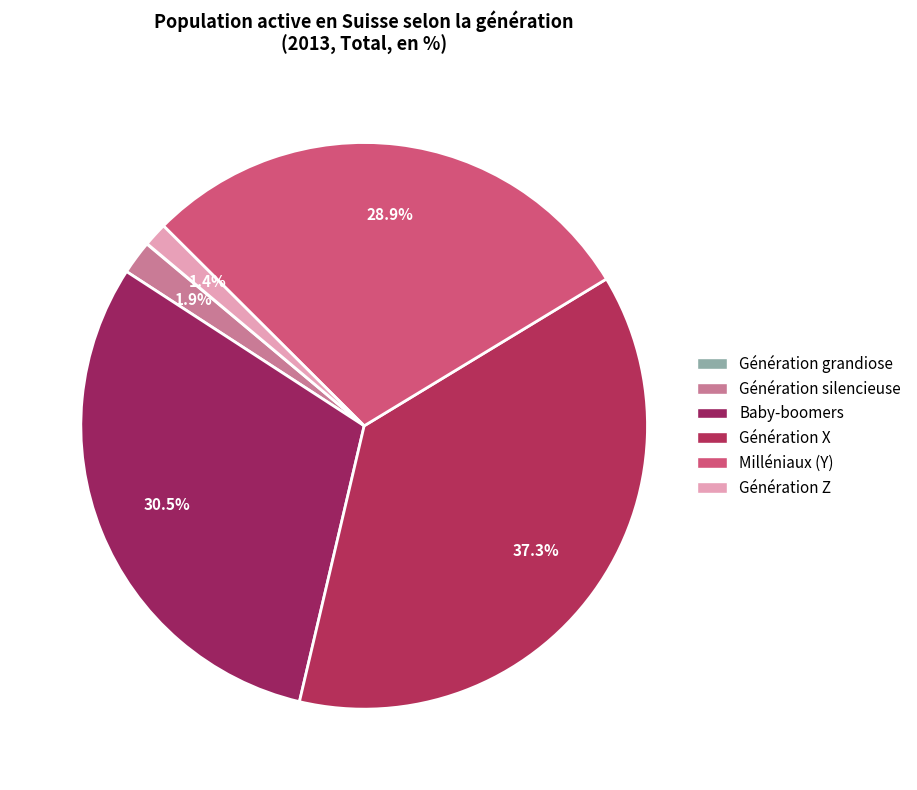

Does Baby-boomers account for over 50% of the chart?

No